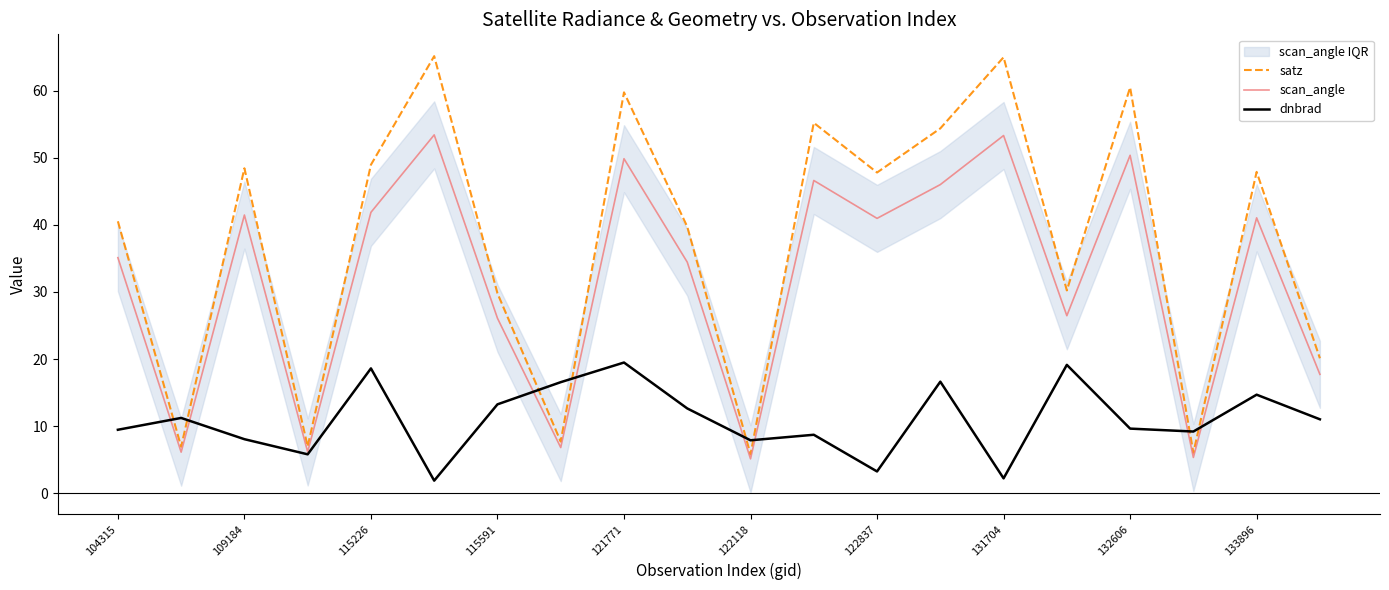

Between 17 and 19, which series saw the biggest shift?

satz